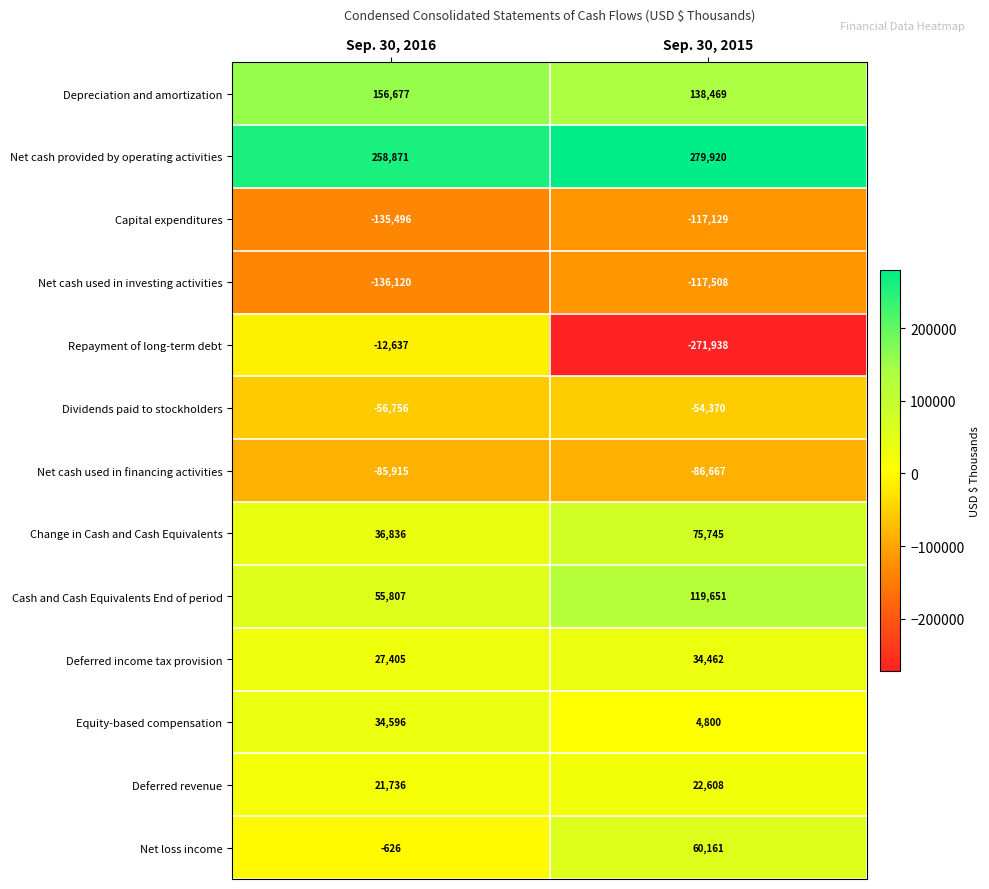

What value does the Deferred revenue series have at Sep. 30, 2016, to the nearest 10?

21740